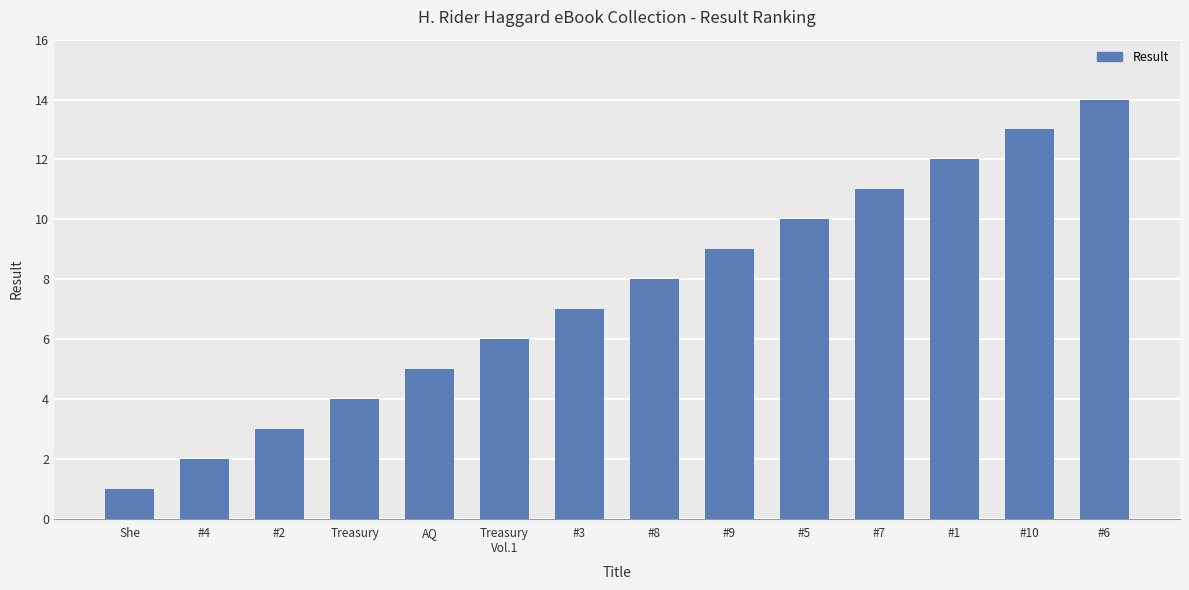

What is the difference between the second highest and minimum values?

12